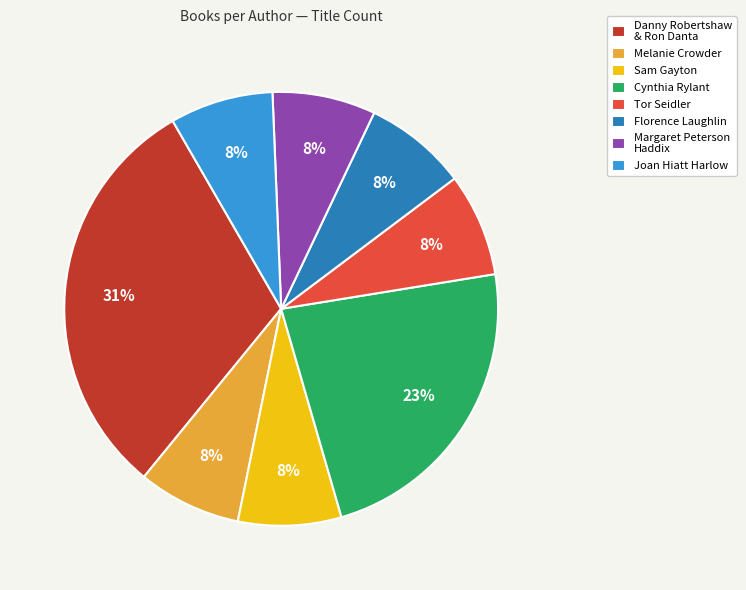

Is there any slice that represents more than half of the pie?

No